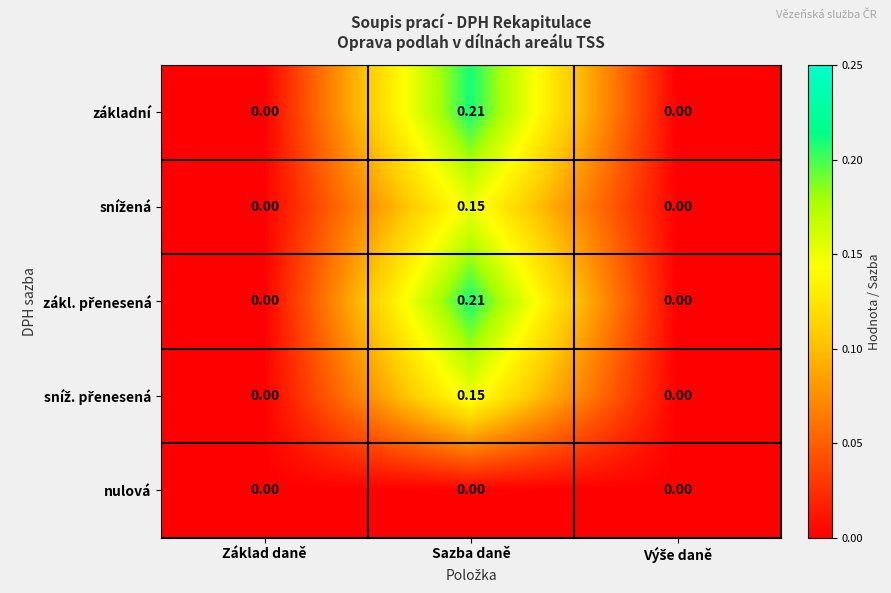

Which label corresponds to the largest value in the chart?

Sazba daně